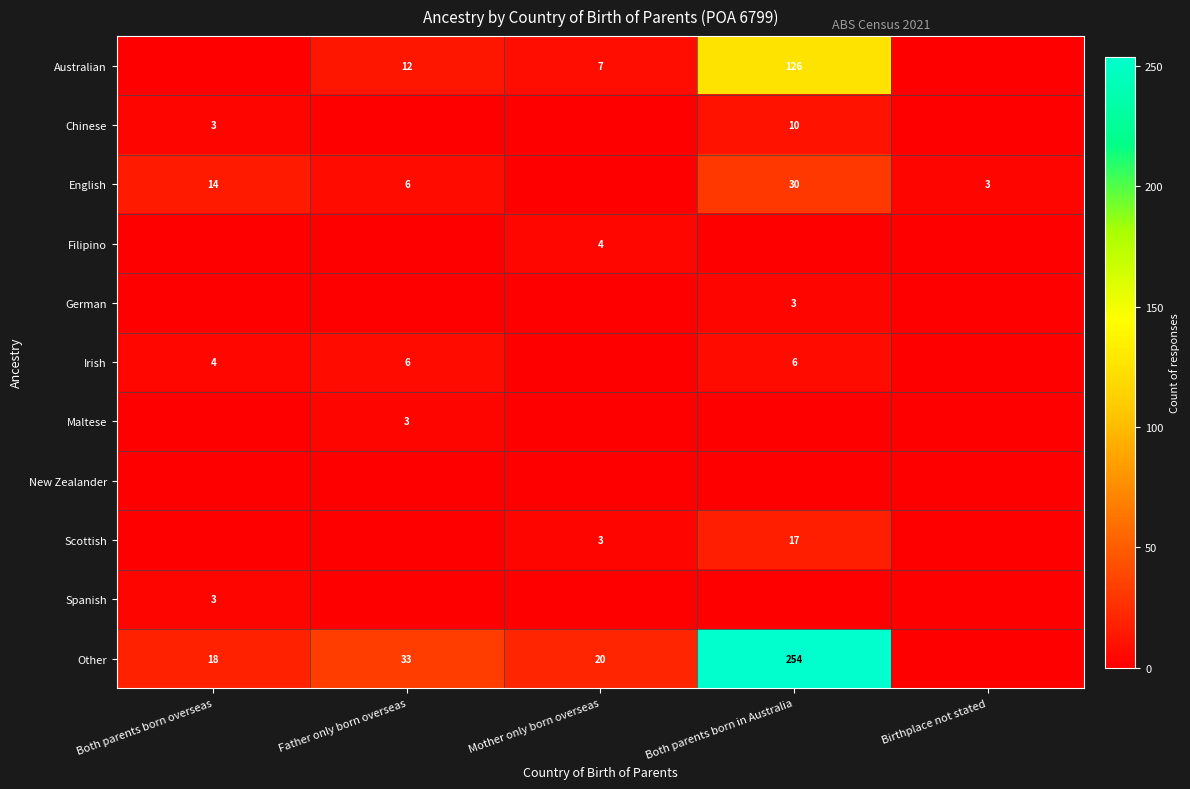

The German series shows 5 at Both parents born in Australia. True or false?

False